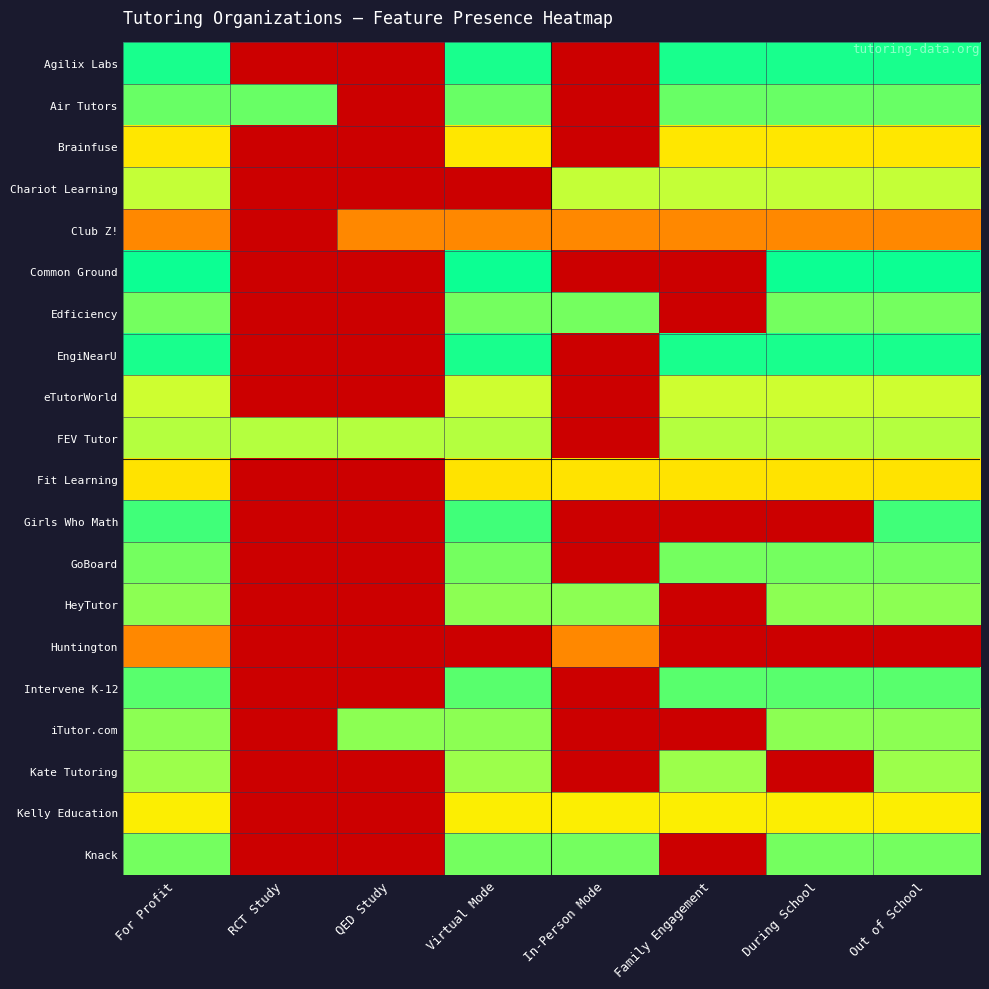

Reading right to left, what are all the values shown in this chart?

Agilix Labs: Out of School=1.0	During School=1.0	Family Engagement=1.0	In-Person Mode=0.0	Virtual Mode=1.0	QED Study=0.0	RCT Study=0.0	For Profit=1.0
Air Tutors: Out of School=0.9	During School=0.9	Family Engagement=0.9	In-Person Mode=0.0	Virtual Mode=0.9	QED Study=0.0	RCT Study=0.9	For Profit=0.9
Brainfuse: Out of School=0.7	During School=0.7	Family Engagement=0.7	In-Person Mode=0.0	Virtual Mode=0.7	QED Study=0.0	RCT Study=0.0	For Profit=0.7
Chariot Learning: Out of School=0.8	During School=0.8	Family Engagement=0.8	In-Person Mode=0.8	Virtual Mode=0.0	QED Study=0.0	RCT Study=0.0	For Profit=0.8
Club Z!: Out of School=0.4	During School=0.4	Family Engagement=0.4	In-Person Mode=0.4	Virtual Mode=0.4	QED Study=0.4	RCT Study=0.0	For Profit=0.4
Common Ground: Out of School=1.0	During School=1.0	Family Engagement=0.0	In-Person Mode=0.0	Virtual Mode=1.0	QED Study=0.0	RCT Study=0.0	For Profit=1.0
Edficiency: Out of School=0.9	During School=0.9	Family Engagement=0.0	In-Person Mode=0.9	Virtual Mode=0.9	QED Study=0.0	RCT Study=0.0	For Profit=0.9
EngiNearU: Out of School=1.0	During School=1.0	Family Engagement=1.0	In-Person Mode=0.0	Virtual Mode=1.0	QED Study=0.0	RCT Study=0.0	For Profit=1.0
eTutorWorld: Out of School=0.8	During School=0.8	Family Engagement=0.8	In-Person Mode=0.0	Virtual Mode=0.8	QED Study=0.0	RCT Study=0.0	For Profit=0.8
FEV Tutor: Out of School=0.8	During School=0.8	Family Engagement=0.8	In-Person Mode=0.0	Virtual Mode=0.8	QED Study=0.8	RCT Study=0.8	For Profit=0.8
Fit Learning: Out of School=0.7	During School=0.7	Family Engagement=0.7	In-Person Mode=0.7	Virtual Mode=0.7	QED Study=0.0	RCT Study=0.0	For Profit=0.7
Girls Who Math: Out of School=0.9	During School=0.0	Family Engagement=0.0	In-Person Mode=0.0	Virtual Mode=0.9	QED Study=0.0	RCT Study=0.0	For Profit=0.9
GoBoard: Out of School=0.9	During School=0.9	Family Engagement=0.9	In-Person Mode=0.0	Virtual Mode=0.9	QED Study=0.0	RCT Study=0.0	For Profit=0.9
HeyTutor: Out of School=0.9	During School=0.9	Family Engagement=0.0	In-Person Mode=0.9	Virtual Mode=0.9	QED Study=0.0	RCT Study=0.0	For Profit=0.9
Huntington: Out of School=0.0	During School=0.0	Family Engagement=0.0	In-Person Mode=0.4	Virtual Mode=0.0	QED Study=0.0	RCT Study=0.0	For Profit=0.4
Intervene K-12: Out of School=0.9	During School=0.9	Family Engagement=0.9	In-Person Mode=0.0	Virtual Mode=0.9	QED Study=0.0	RCT Study=0.0	For Profit=0.9
iTutor.com: Out of School=0.9	During School=0.9	Family Engagement=0.0	In-Person Mode=0.0	Virtual Mode=0.9	QED Study=0.9	RCT Study=0.0	For Profit=0.9
Kate Tutoring: Out of School=0.8	During School=0.0	Family Engagement=0.8	In-Person Mode=0.0	Virtual Mode=0.8	QED Study=0.0	RCT Study=0.0	For Profit=0.8
Kelly Education: Out of School=0.7	During School=0.7	Family Engagement=0.7	In-Person Mode=0.7	Virtual Mode=0.7	QED Study=0.0	RCT Study=0.0	For Profit=0.7
Knack: Out of School=0.9	During School=0.9	Family Engagement=0.0	In-Person Mode=0.9	Virtual Mode=0.9	QED Study=0.0	RCT Study=0.0	For Profit=0.9